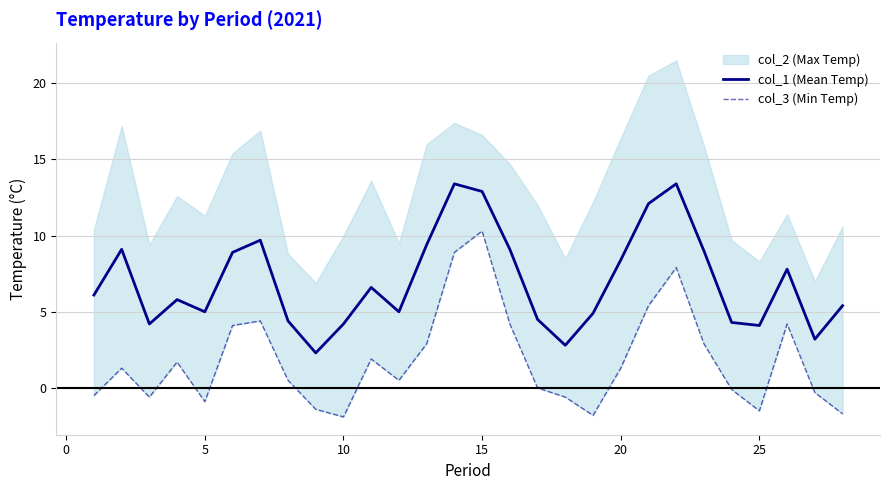

What is the maximum value for col_1 (Mean Temp)?

13.4